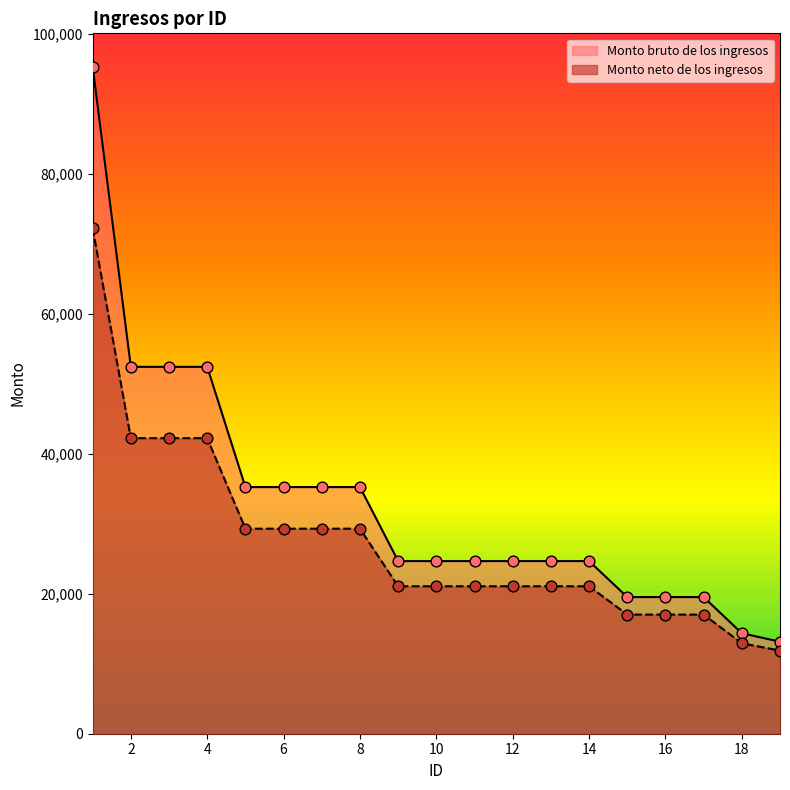

Which series has the widest spread of Y values?

Monto bruto de los ingresos